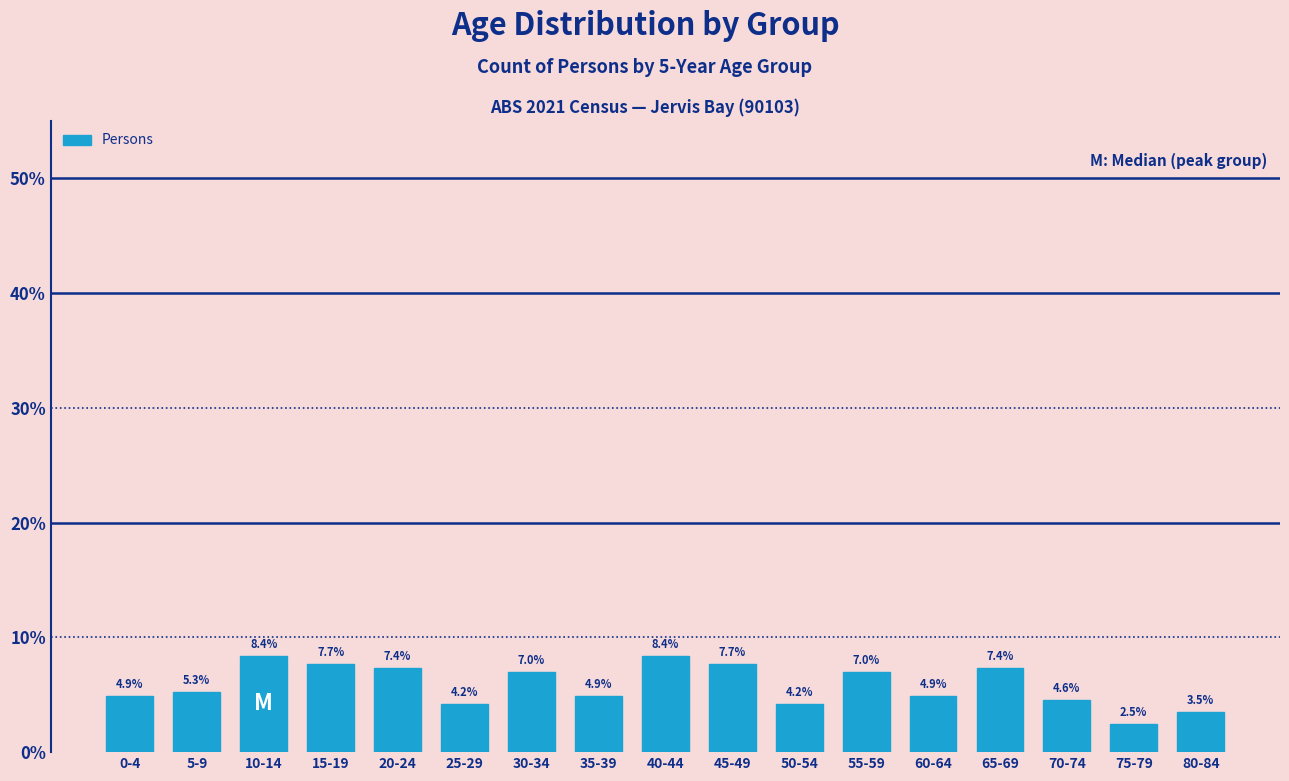

Reading right to left, transcribe all the data shown in this chart.

80-84=3.5	75-79=2.5	70-74=4.6	65-69=7.4	60-64=4.9	55-59=7.0	50-54=4.2	45-49=7.7	40-44=8.4	35-39=4.9	30-34=7.0	25-29=4.2	20-24=7.4	15-19=7.7	10-14=8.4	5-9=5.3	0-4=4.9